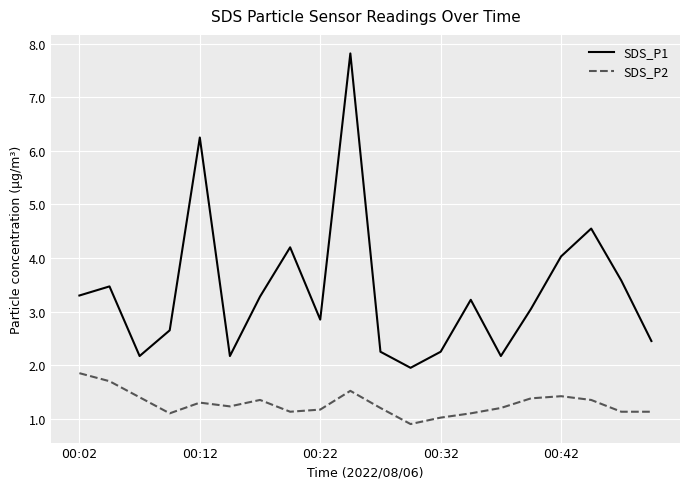

Which series has the largest total across all categories?

SDS_P1